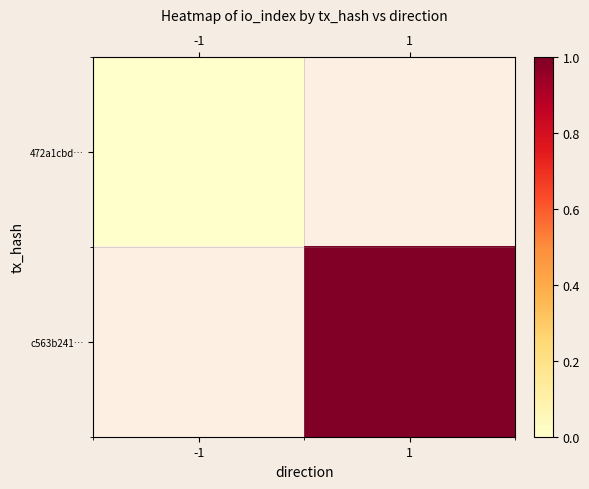

Which category has the highest value across all series?

1